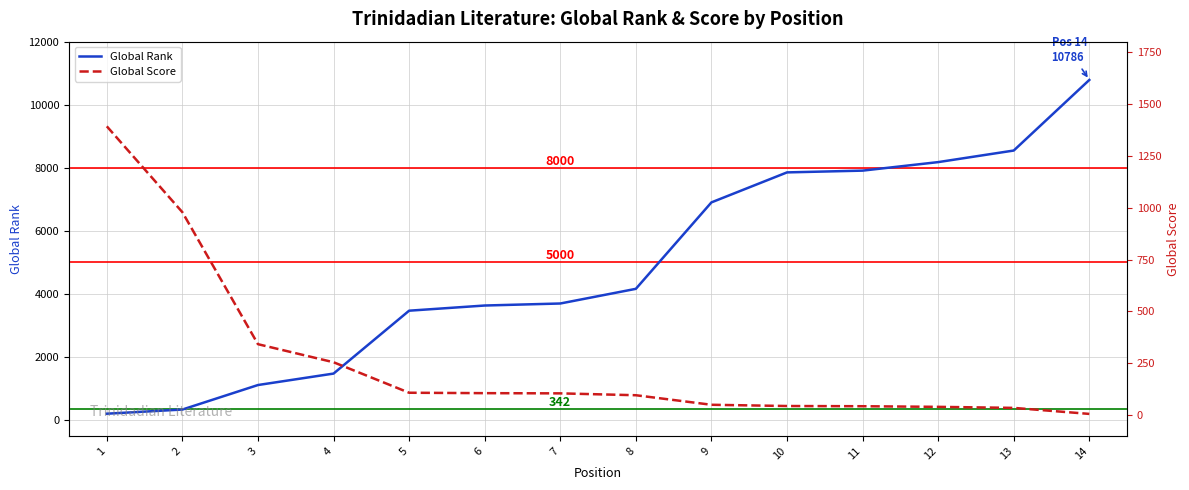

What are all the series names shown in the legend?

Global Rank, Global Score